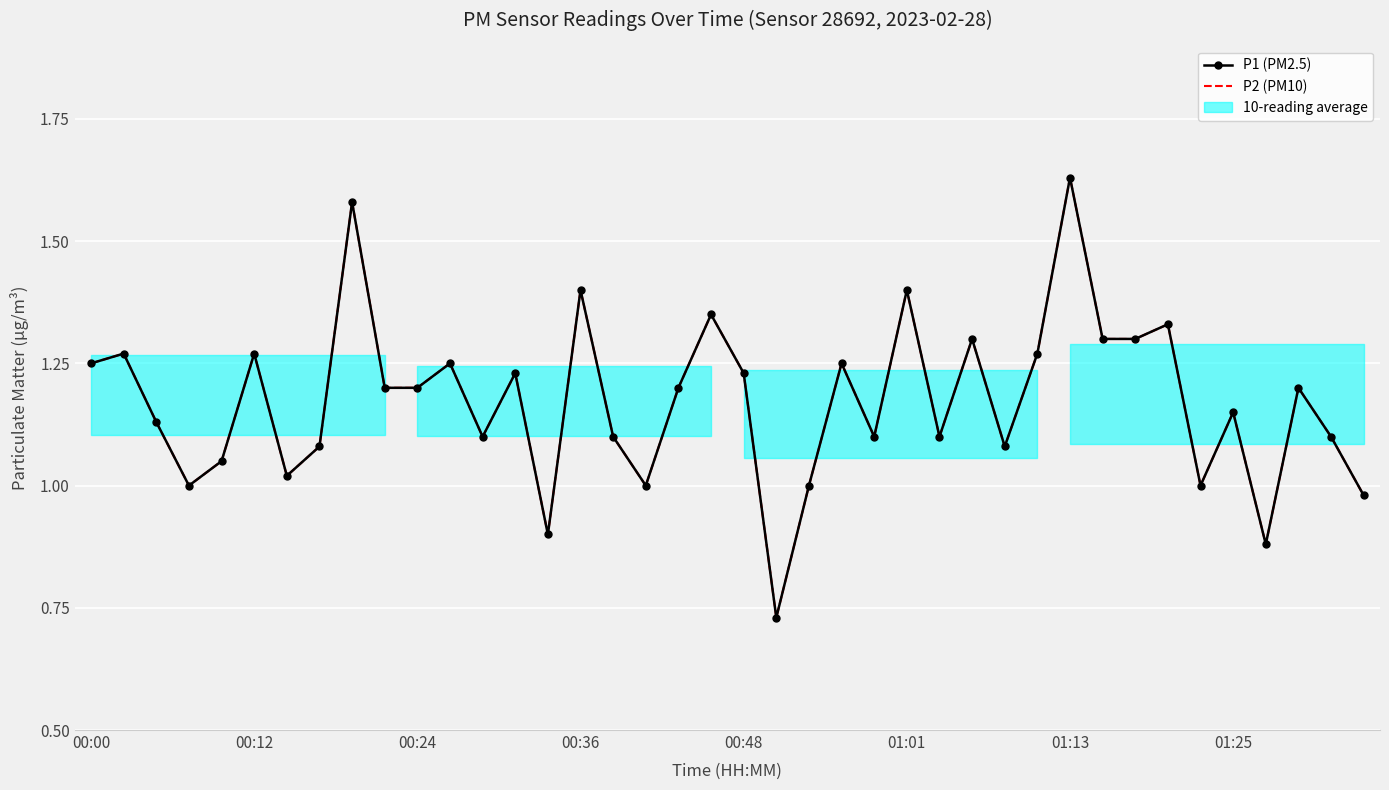

What position from the right is 29?

11